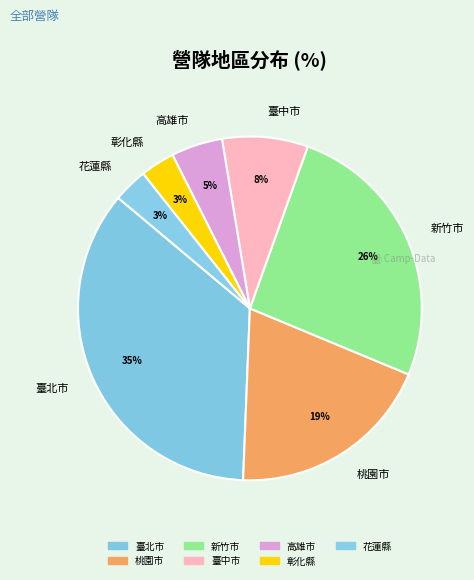

How many segments does this pie chart have?

7